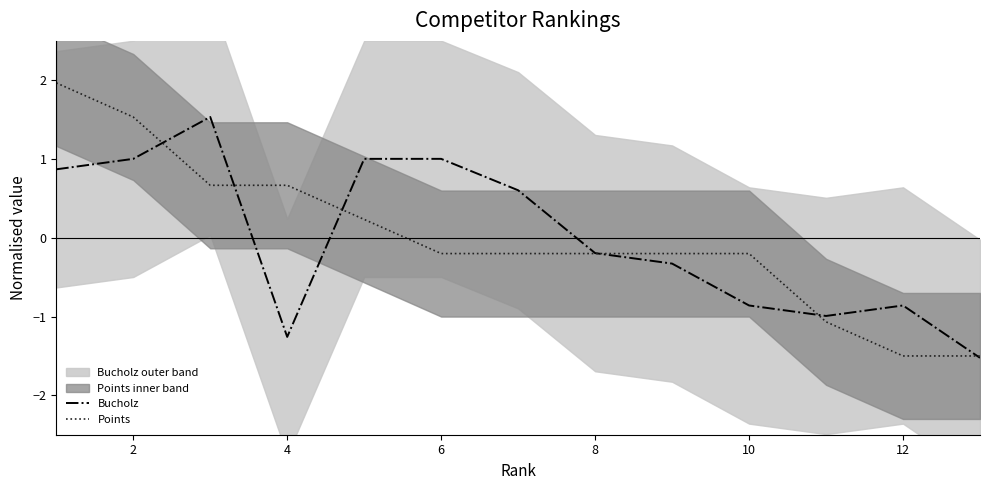

How many data points does each series have?

13